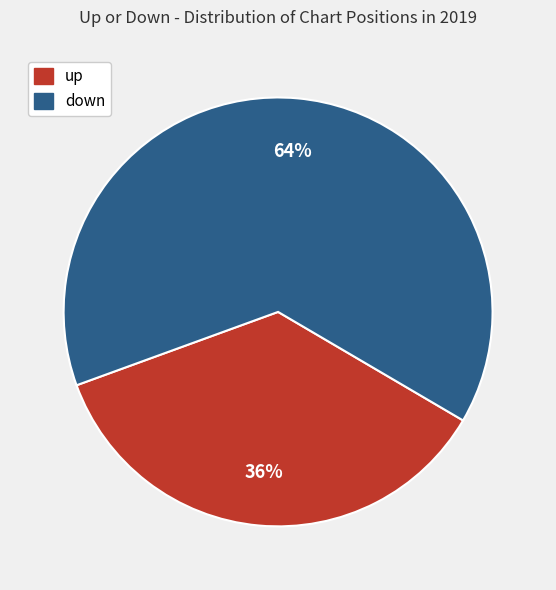

To the nearest percent, what is the average slice percentage?

50%